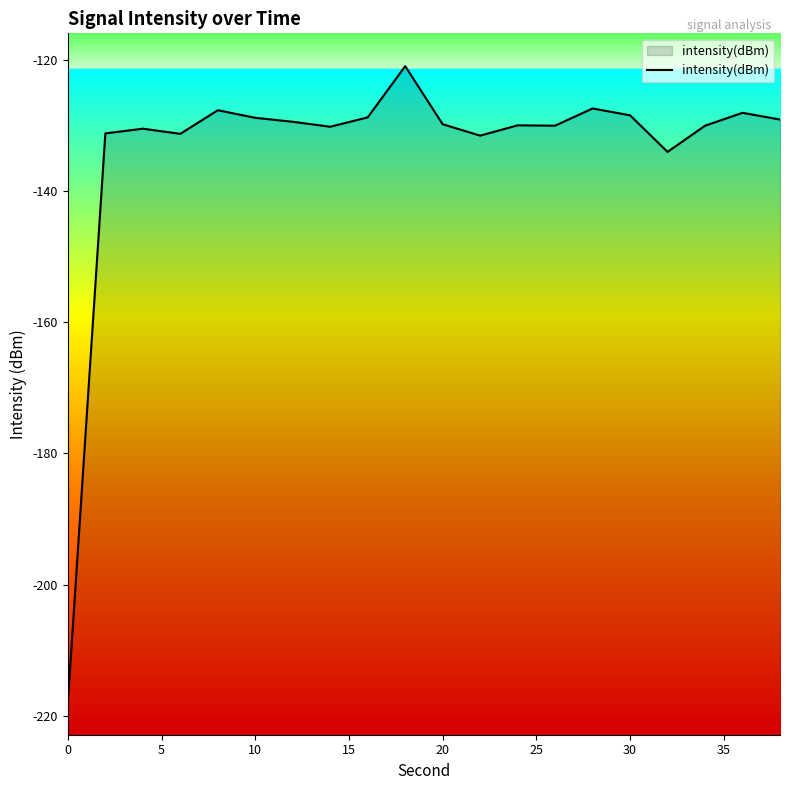

What is the difference between the values at 0 and 30?

89.4